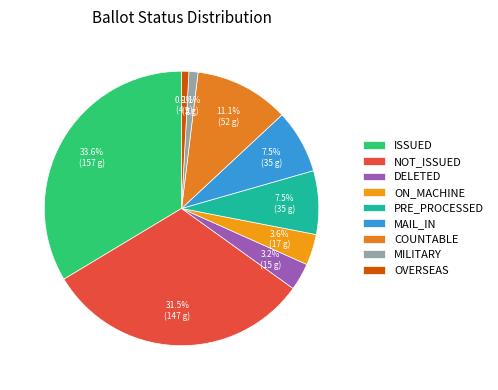

Which category has the biggest portion of the pie?

ISSUED